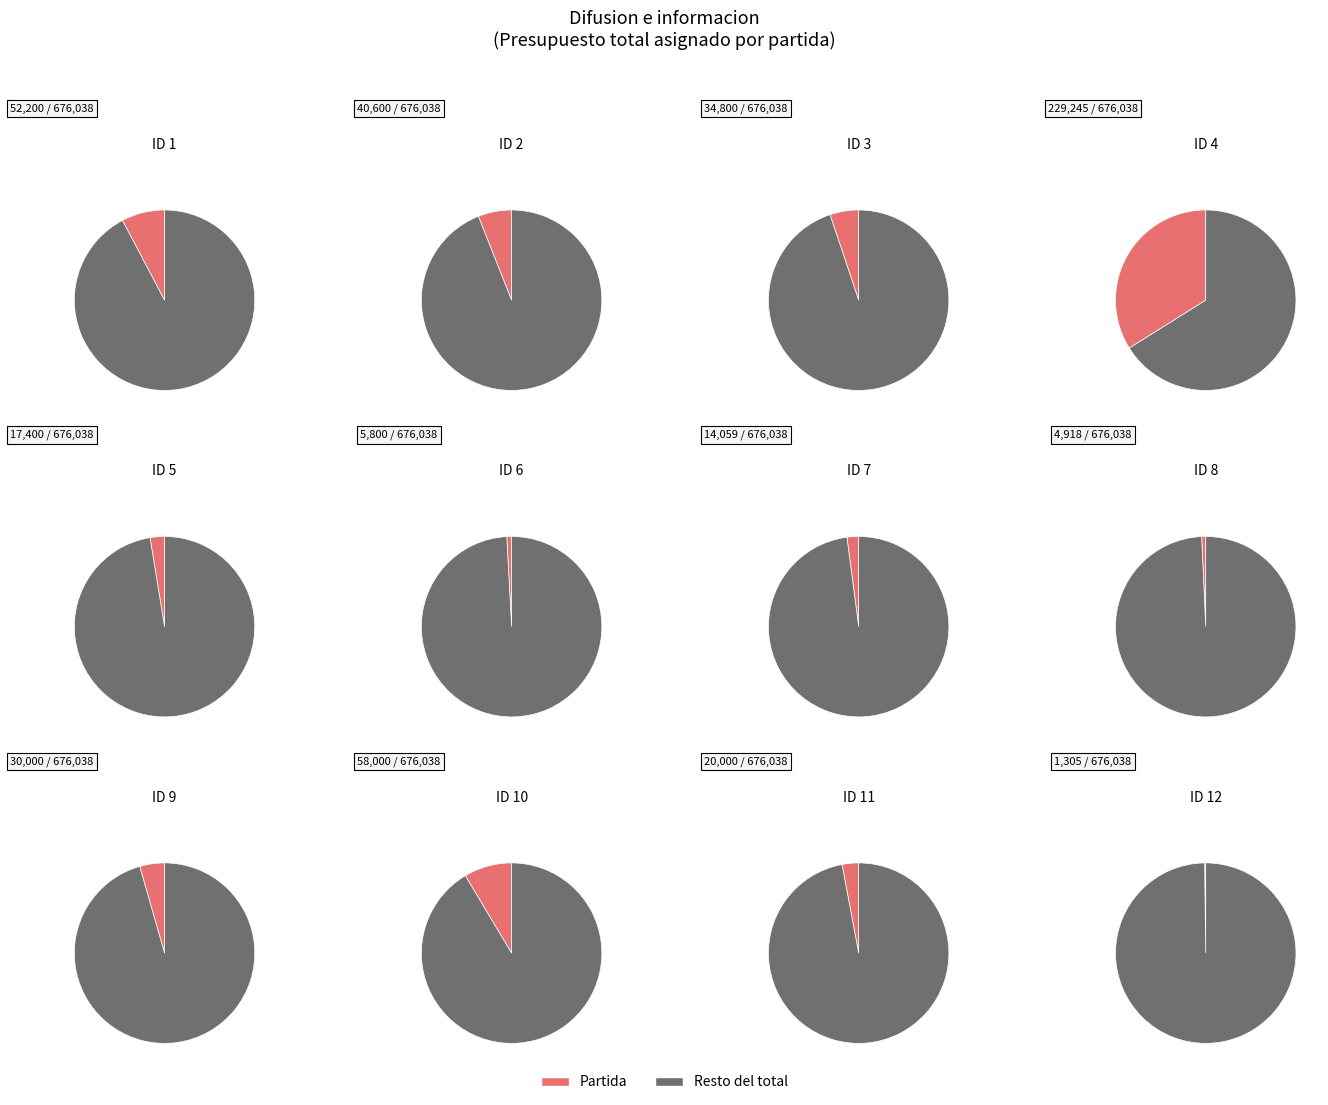

Approximately how many times larger is the value at 11 compared to 4?

0.1